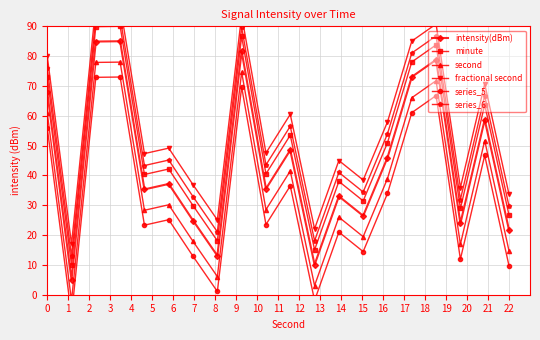

What is the highest value of the intensity(dBm) series?

85.0